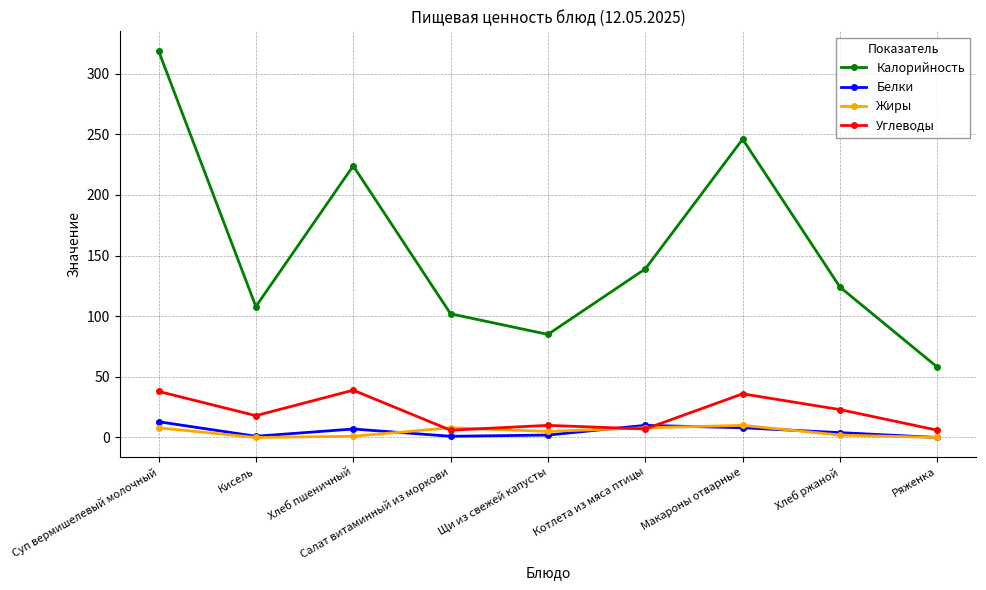

How many lines are shown in the chart?

4